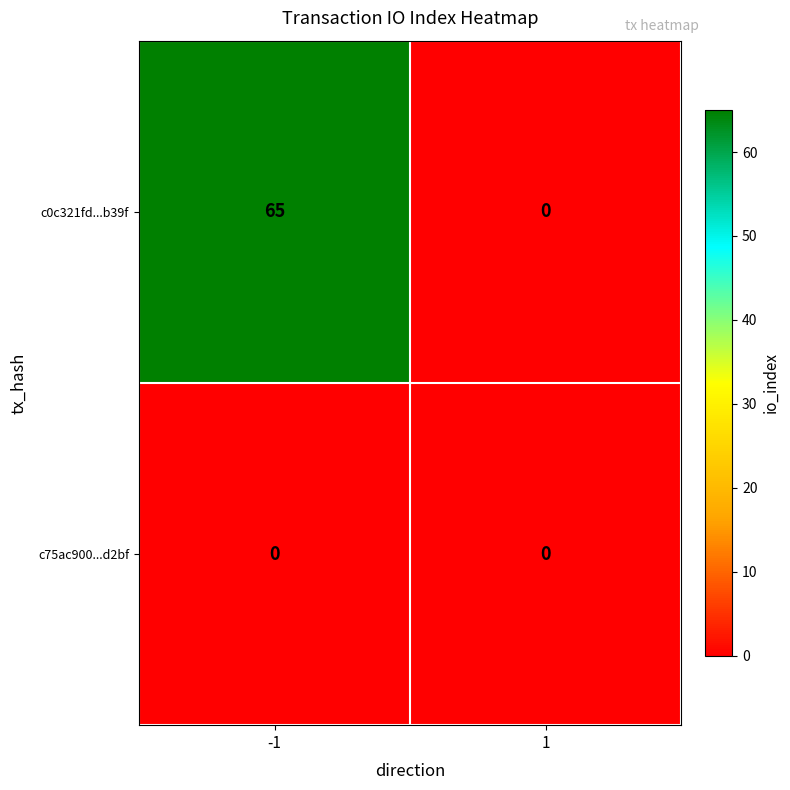

What is the sum of the c0c321fd...b39f values at -1 and 1?

65